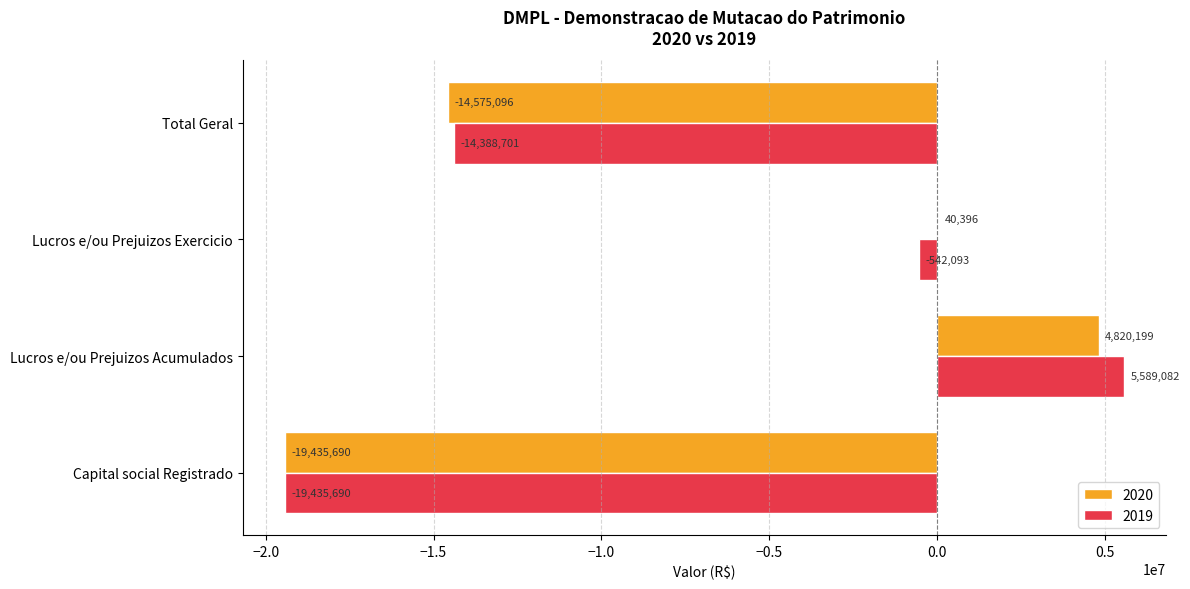

The 2019 series shows -22796619.3 at Total Geral. True or false?

False